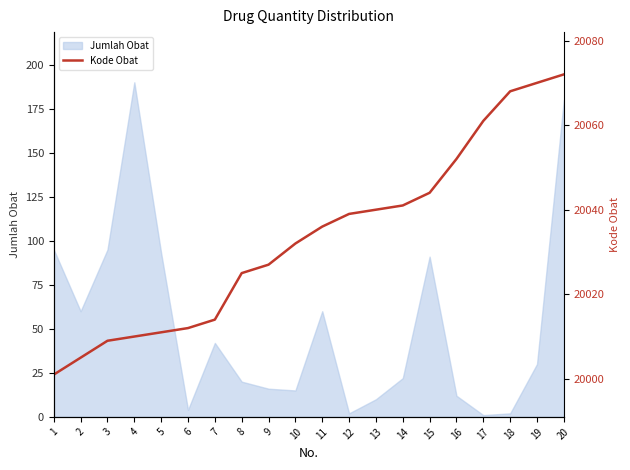

How many values exceed 20036?

9